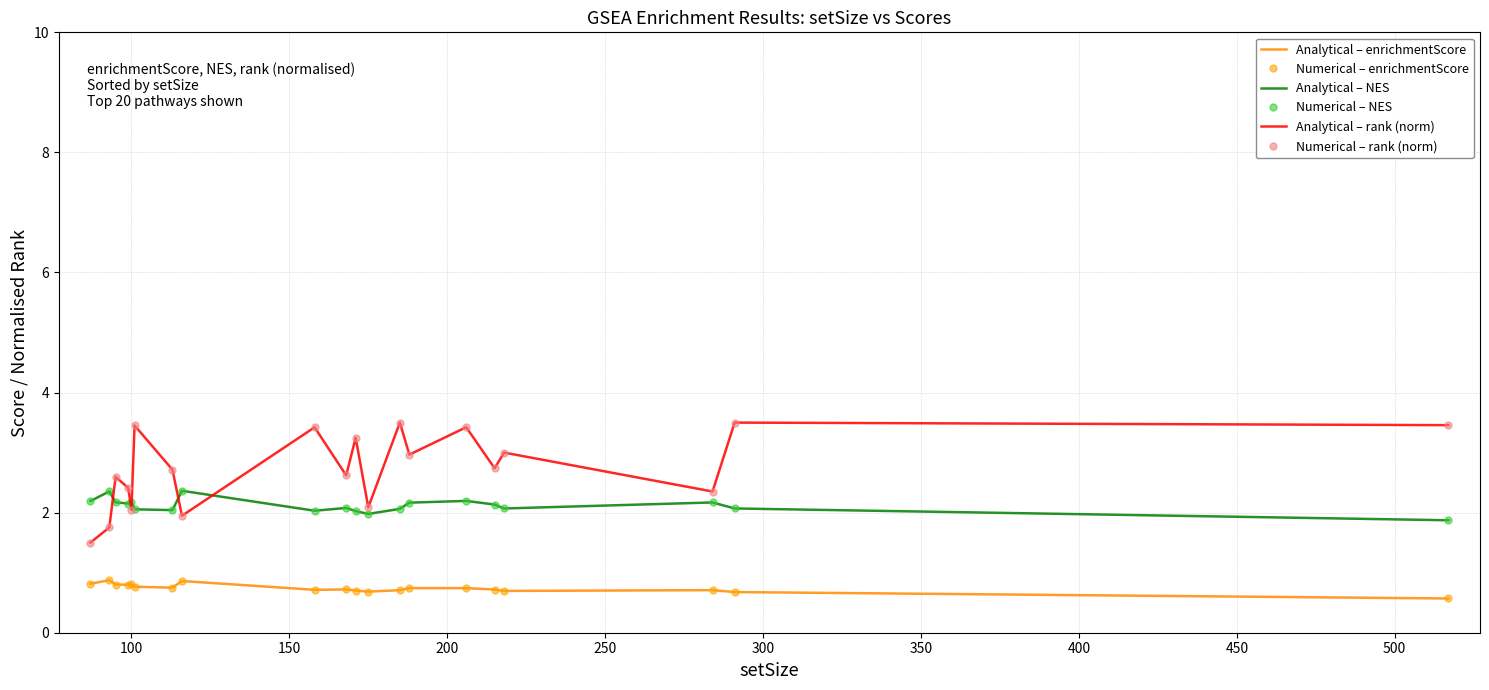

What is the smallest value displayed?

0.6